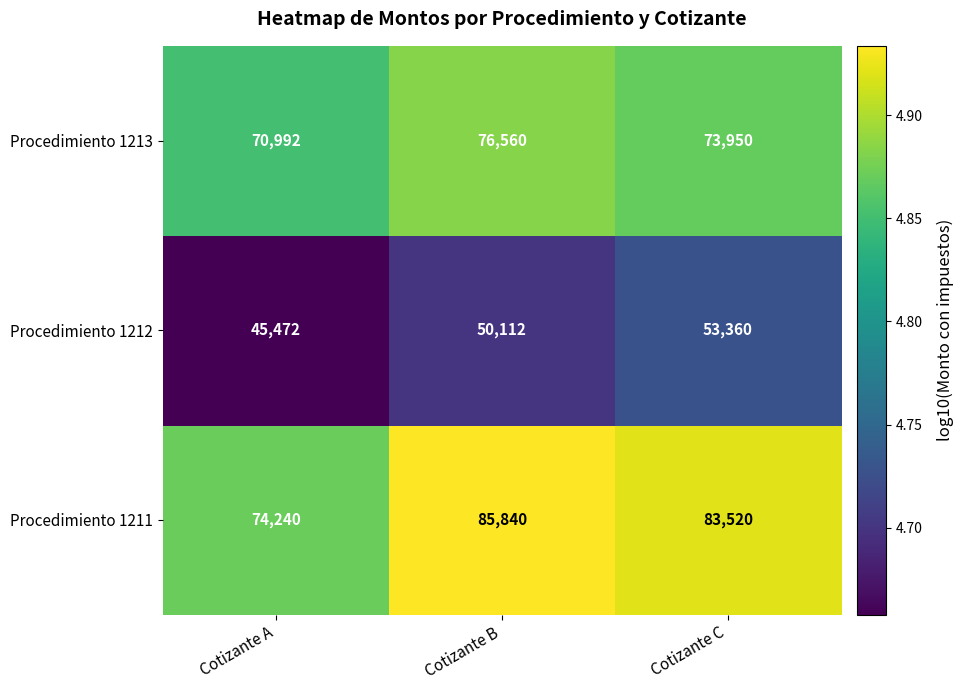

What is the sum of the Procedimiento 1211 values at Cotizante A and Cotizante B?

160080